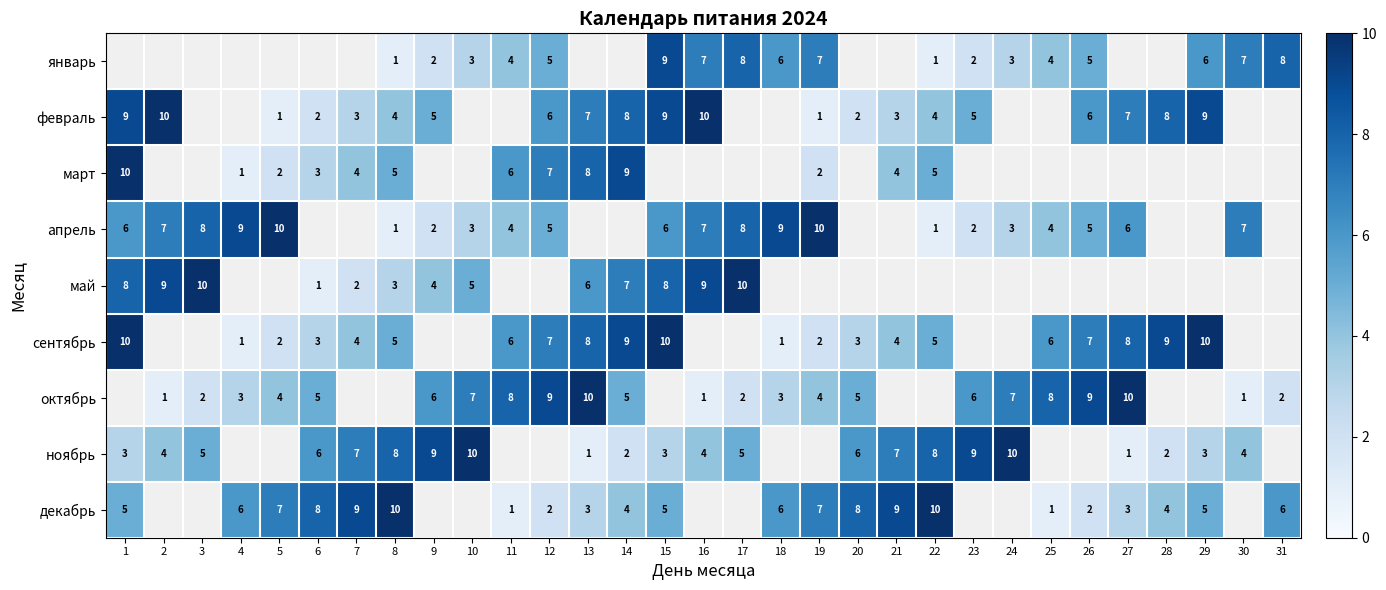

The value of февраль at 22 is 4. True or false?

True